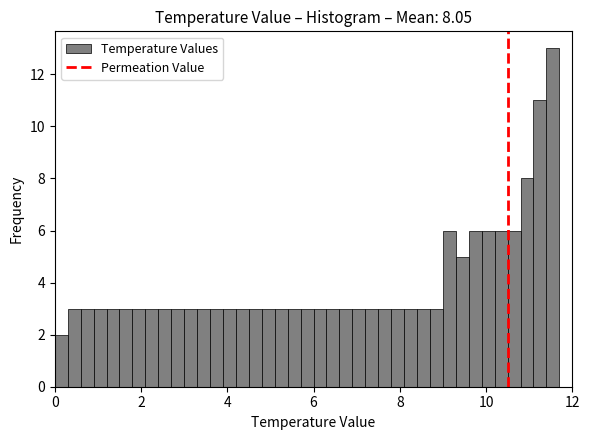

Read against the x-axis, roughly where is the centre of the tallest bar?

11.6